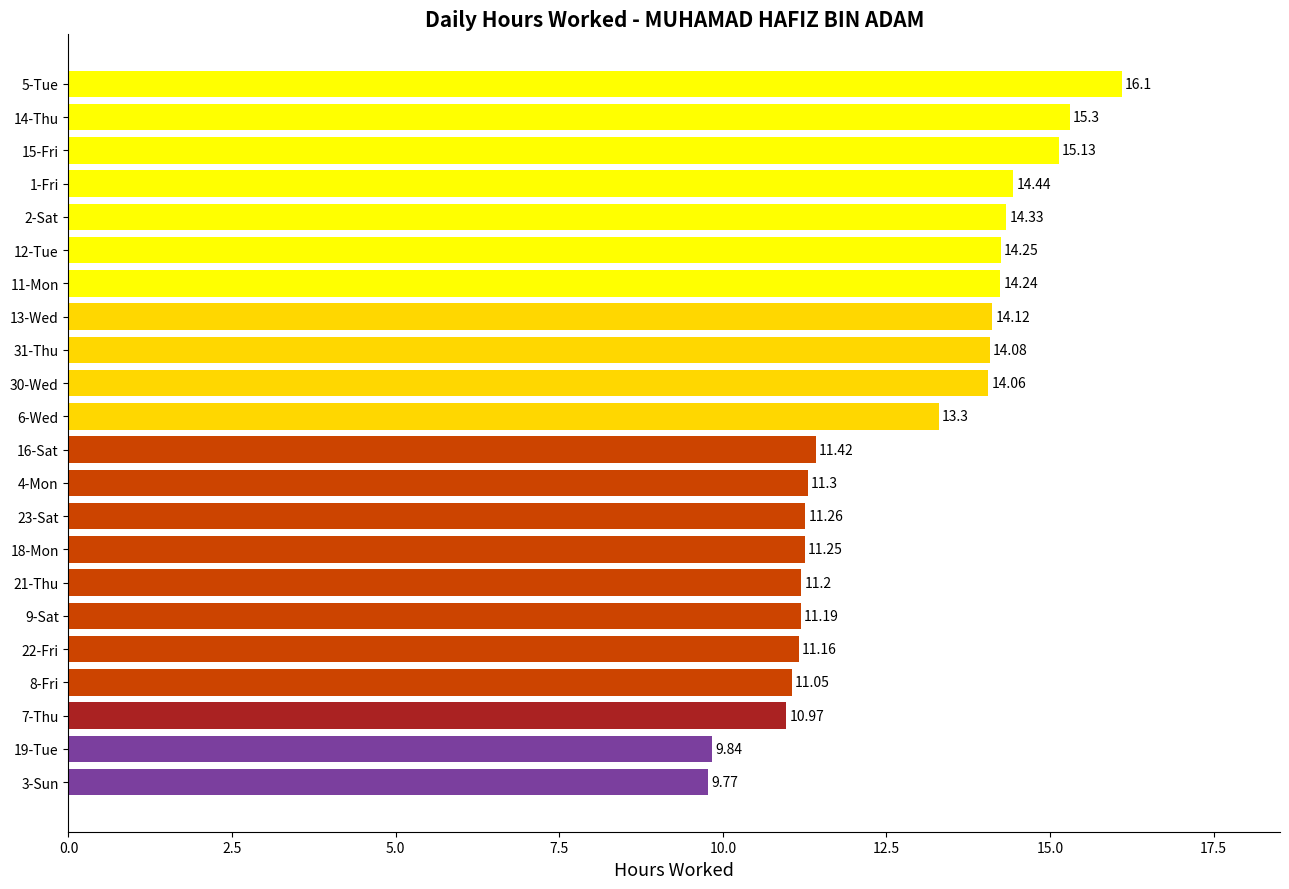

What is the sum of all values?

279.8